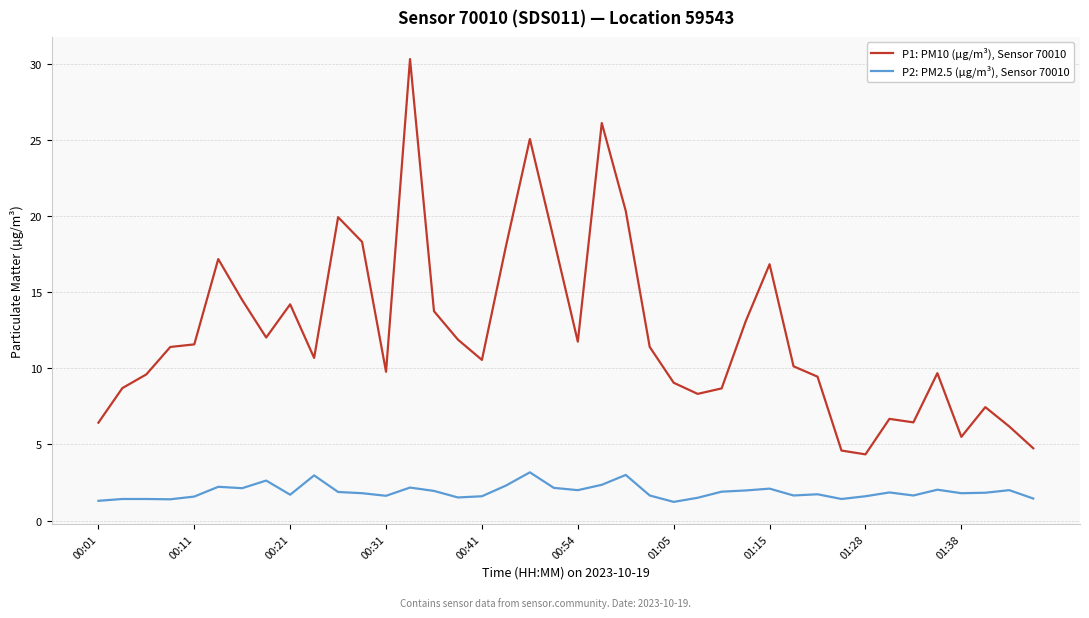

Rank the series by their maximum value, from lowest to highest.

P2: PM2.5 (µg/m³), Sensor 70010, P1: PM10 (µg/m³), Sensor 70010